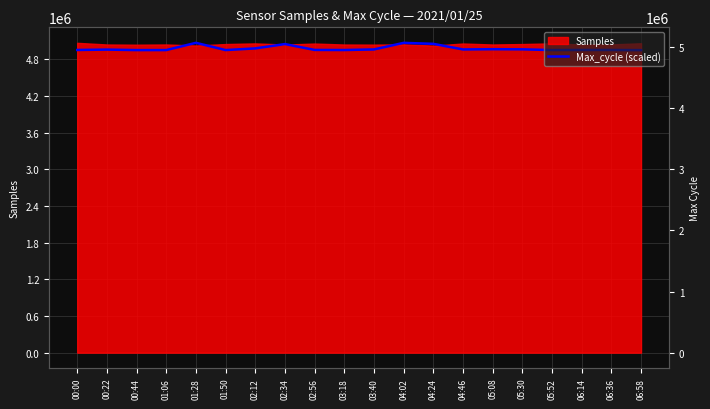

Where is the first local minimum?

00:44